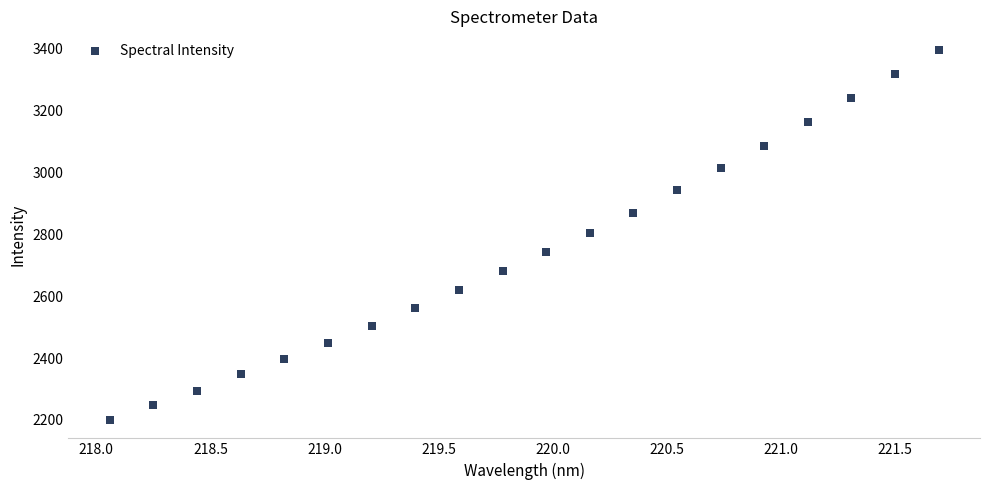

What is the range of X values (max minus min)?

3.6